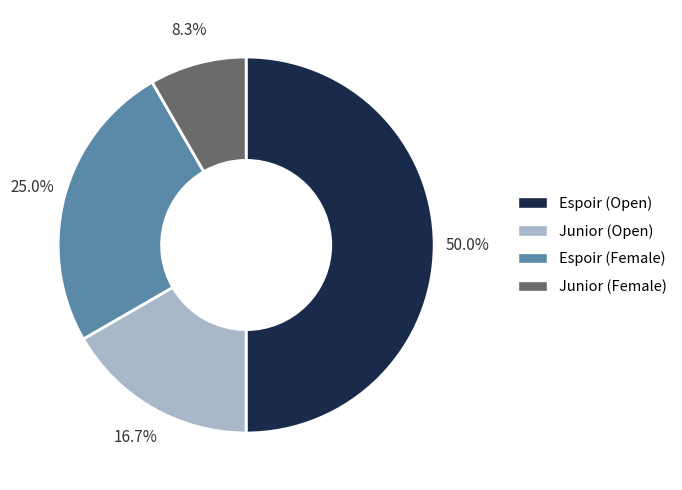

How many slices are in this pie chart?

4